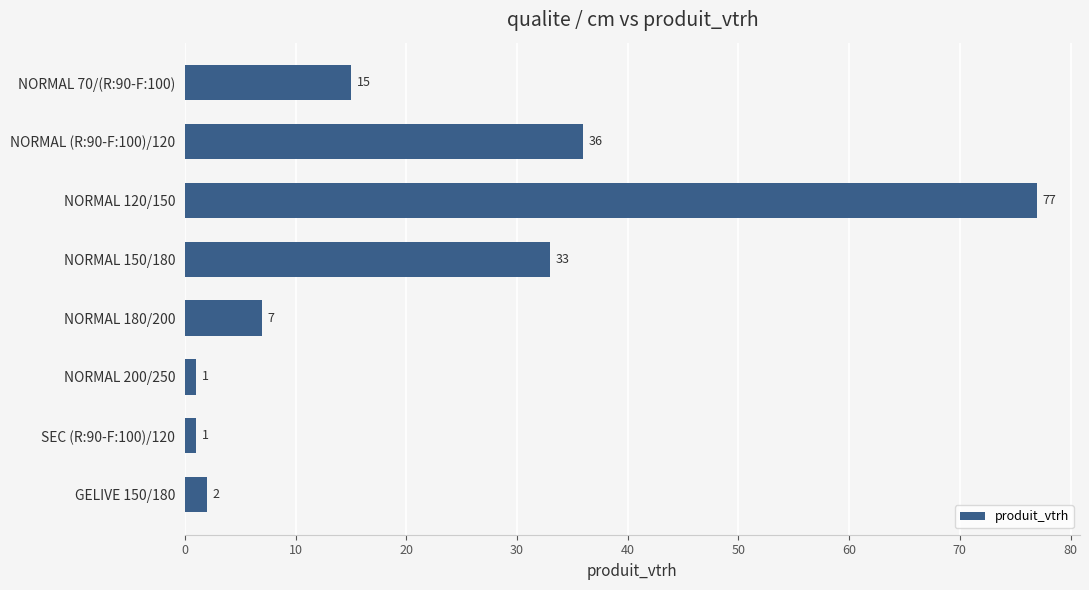

Does the chart contain any negative values?

No